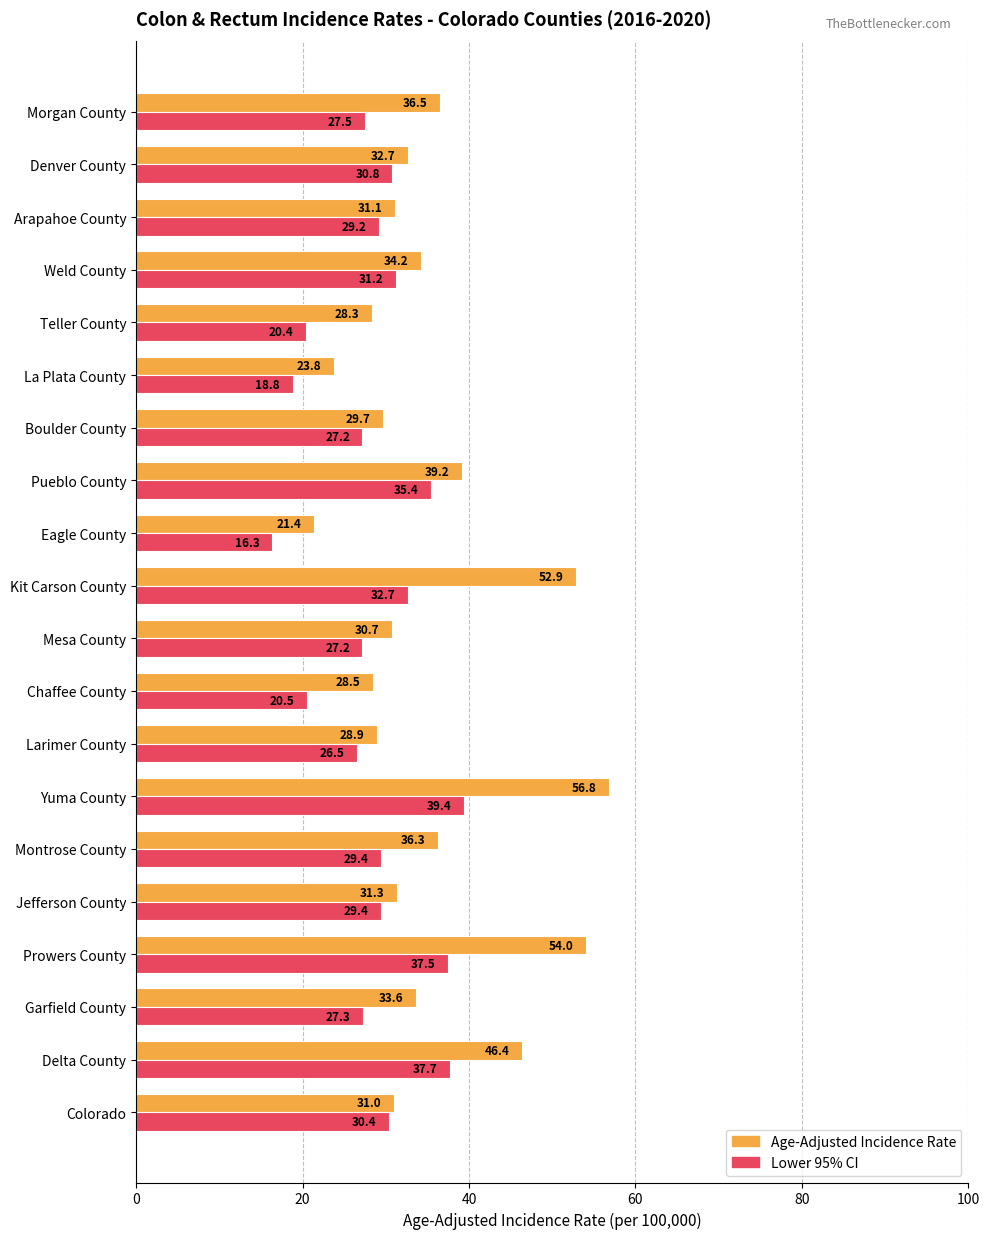

At which category is the sum across all series the highest?

Yuma County